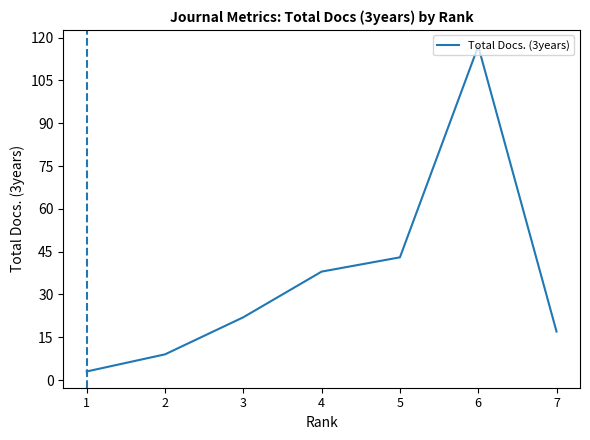

True or false: the data shows 3 at 1.

True